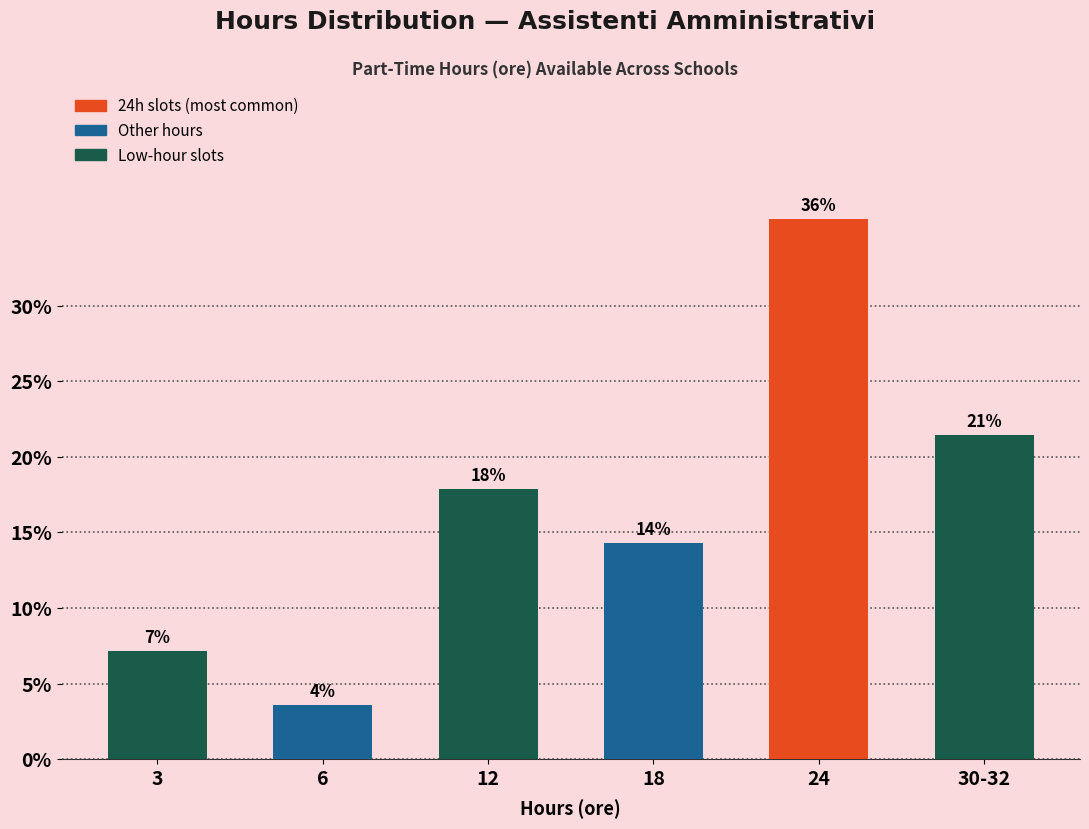

How many bars are there in total?

6